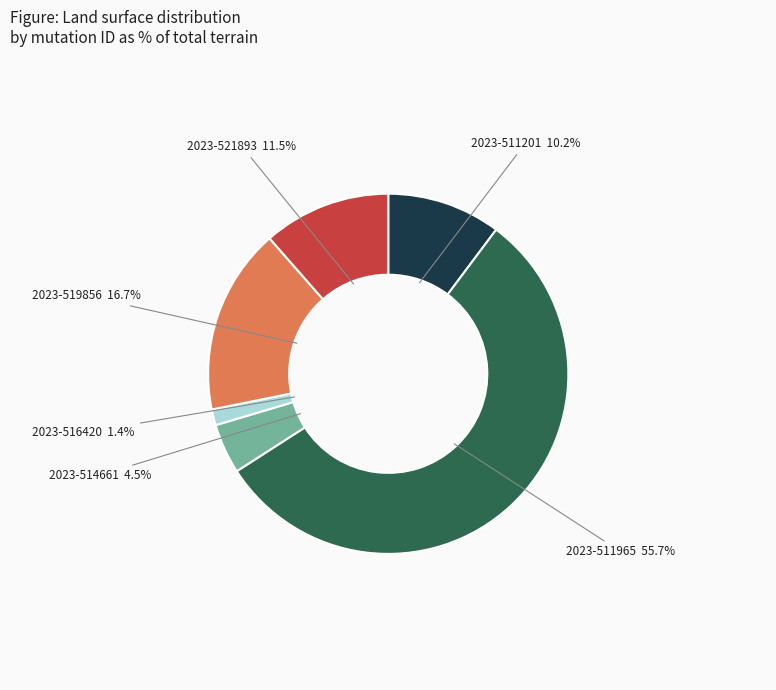

Is there a majority slice in this chart?

Yes